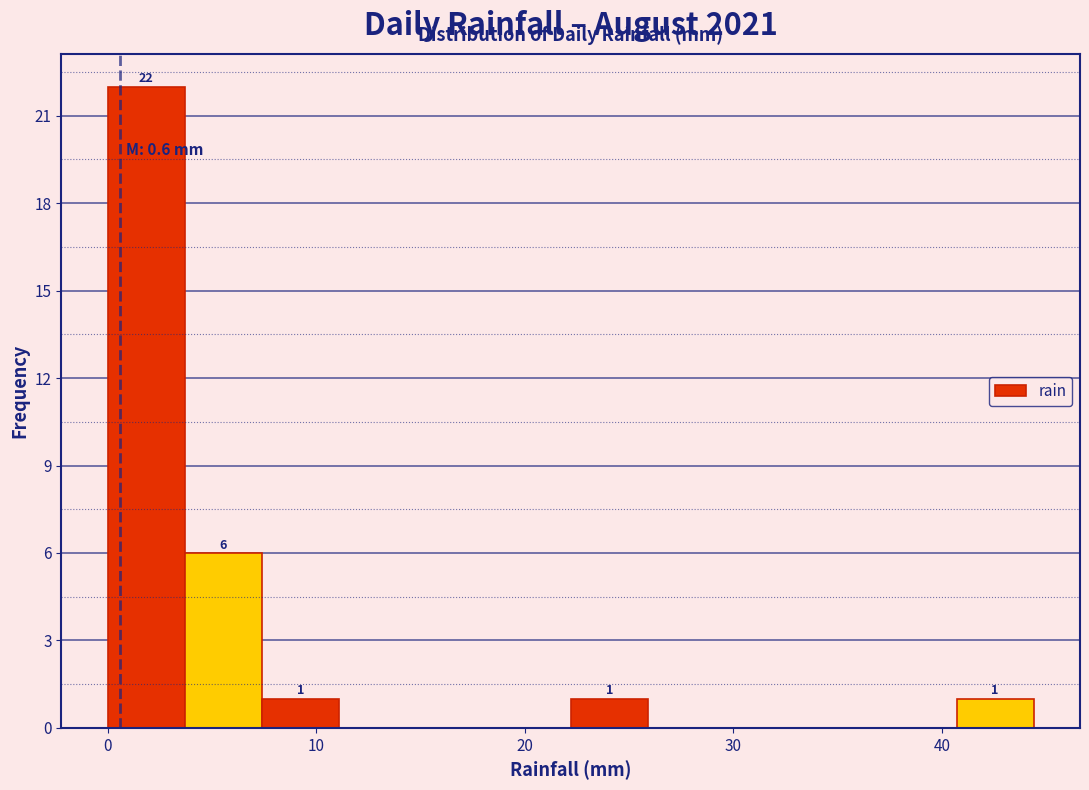

Read against the x-axis, roughly where is the centre of the tallest bar?

2